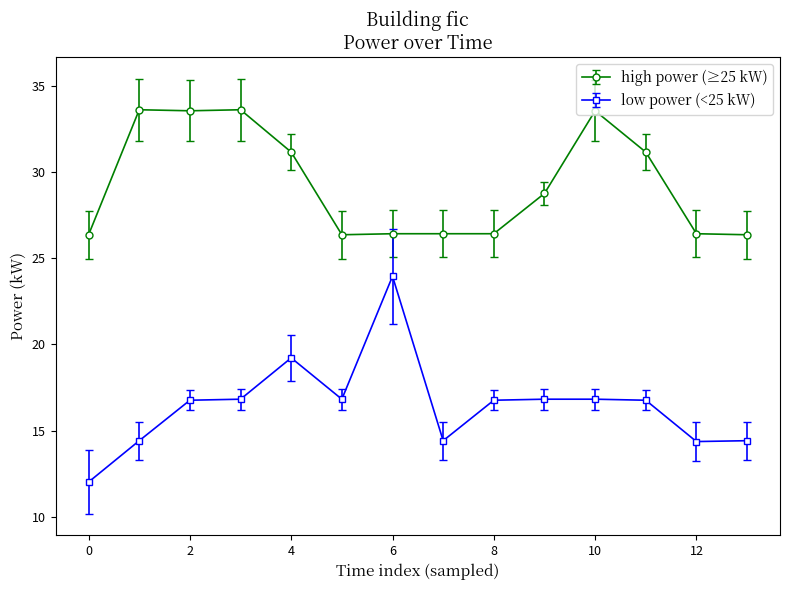

Does the chart have visible grid lines?

No